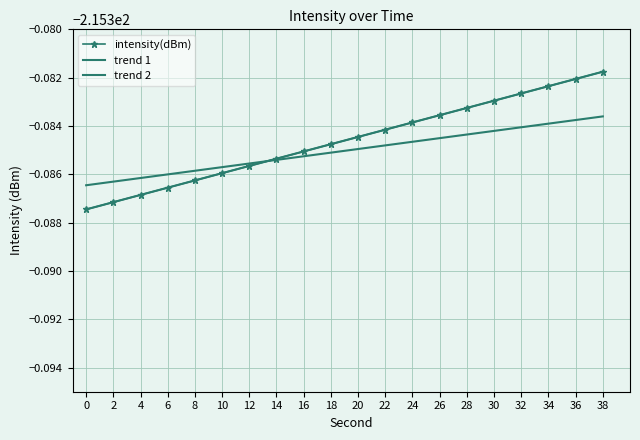

What is the approximate value of trend 2 at 16?

-215.4